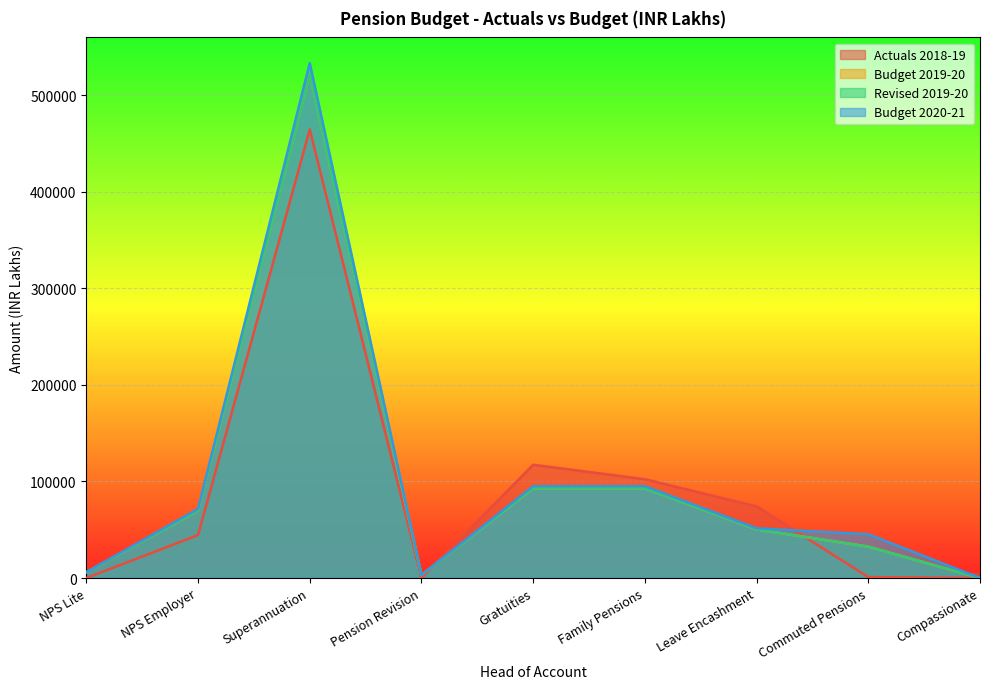

What is the maximum value shown in the chart?

533404.6